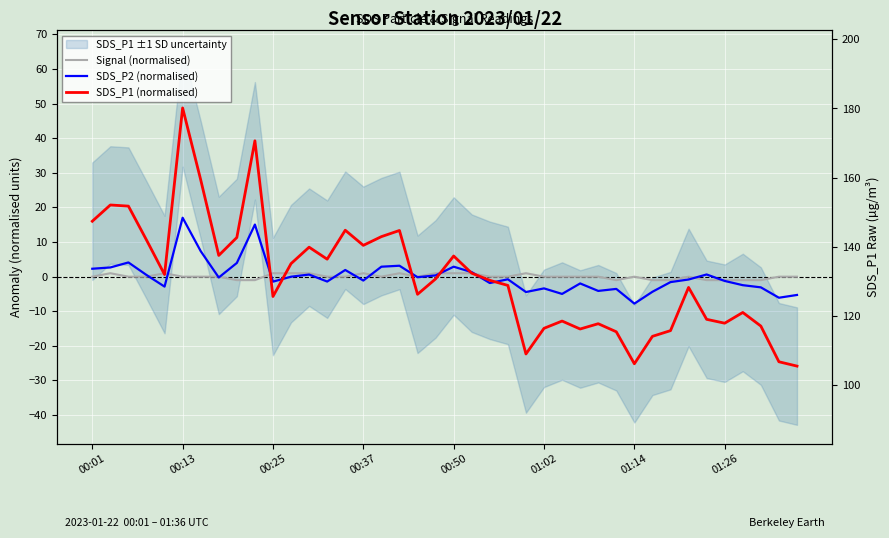

At 29, list the series in order from largest to smallest.

Signal (normalised), SDS_P2 (normalised), SDS_P1 (normalised)